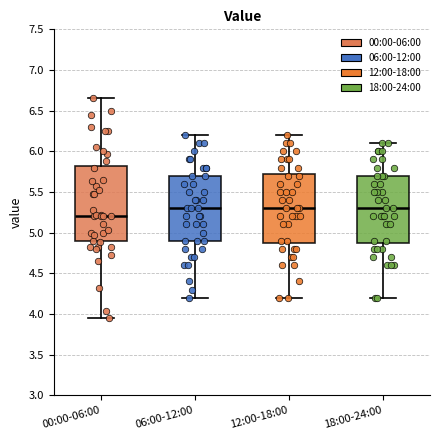

Which box's median line is the lowest?

00:00-06:00